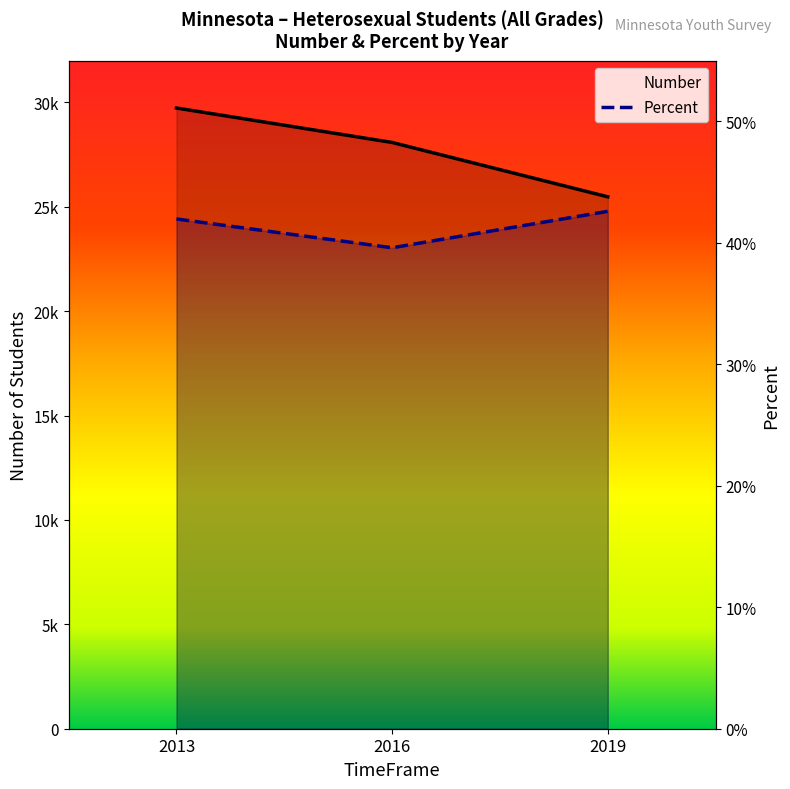

Which has a higher value, 2019 or 2016?

2016